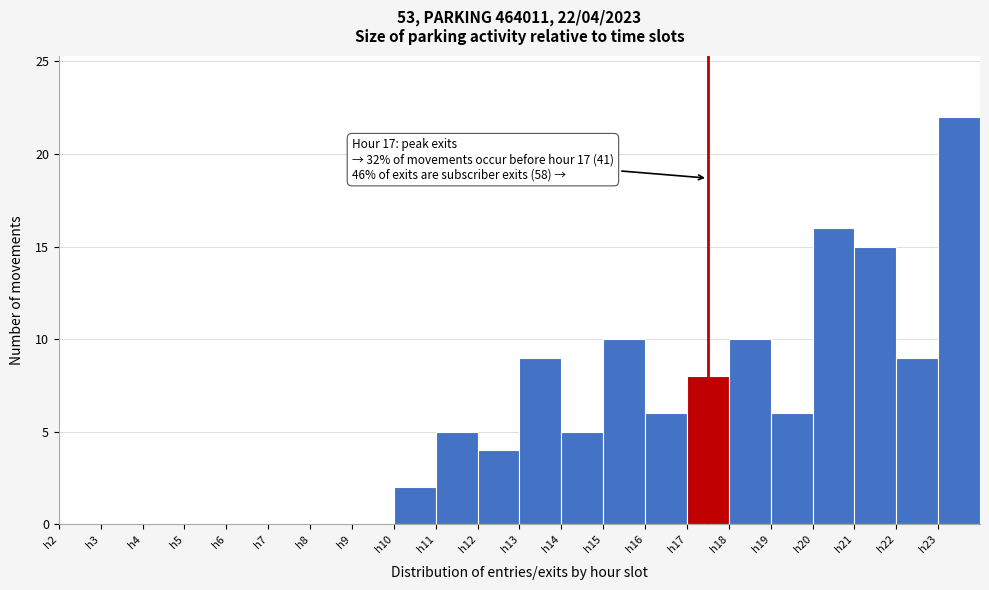

Which range on the x-axis has the tallest bar?

23 to 24